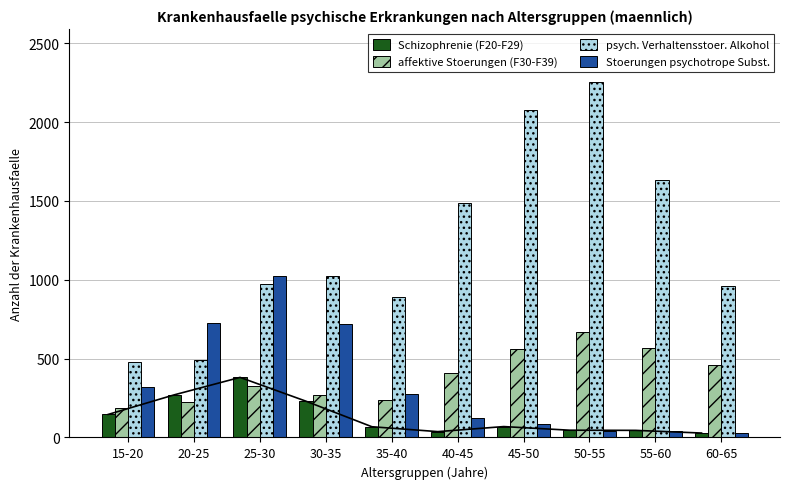

Where is Stoerungen psychotrope Subst. nearest to the value 526?

30-35